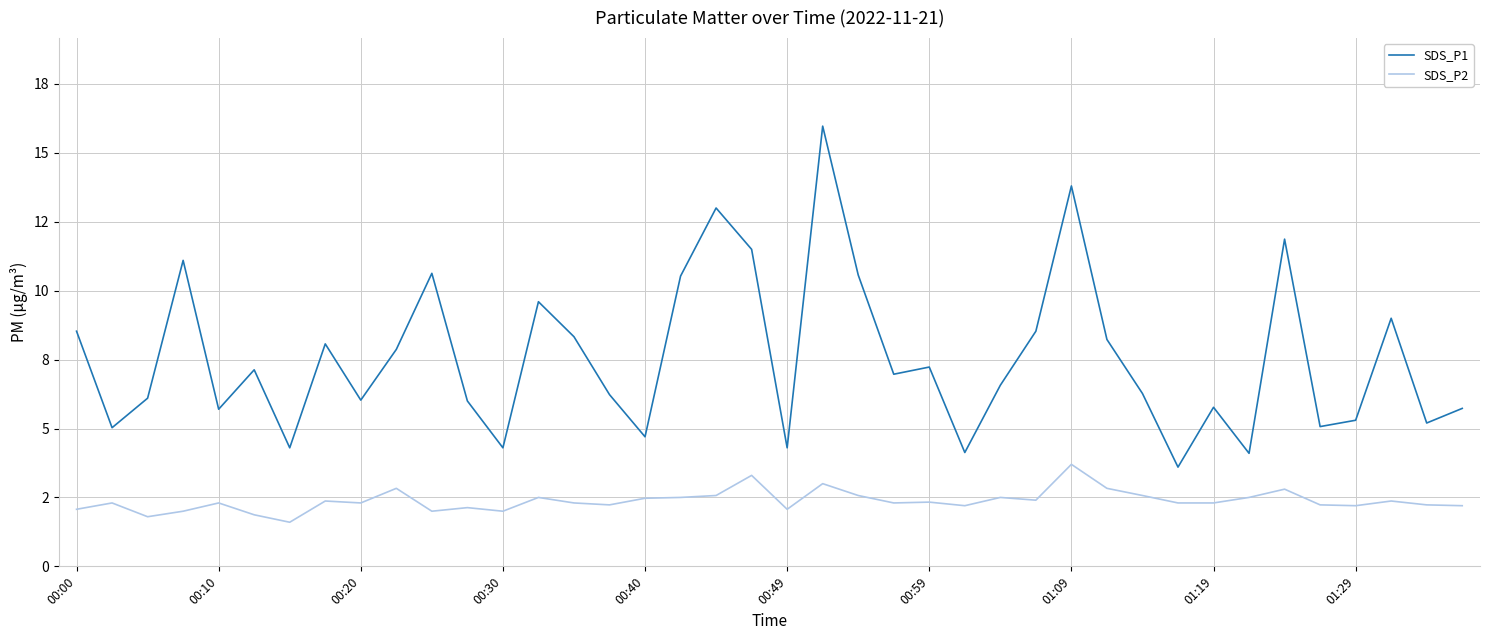

What are all the series names shown in the legend?

SDS_P1, SDS_P2